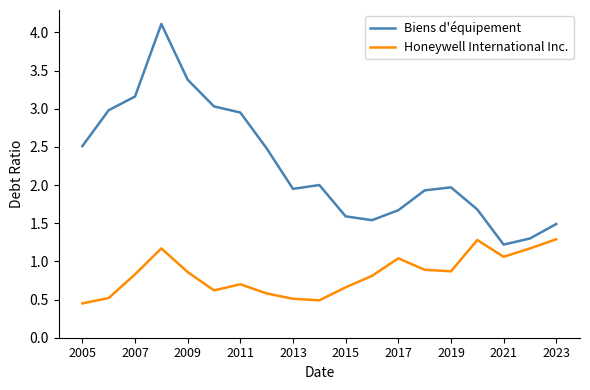

True or false: Biens d'équipement and Honeywell International Inc. cross at least once.

False